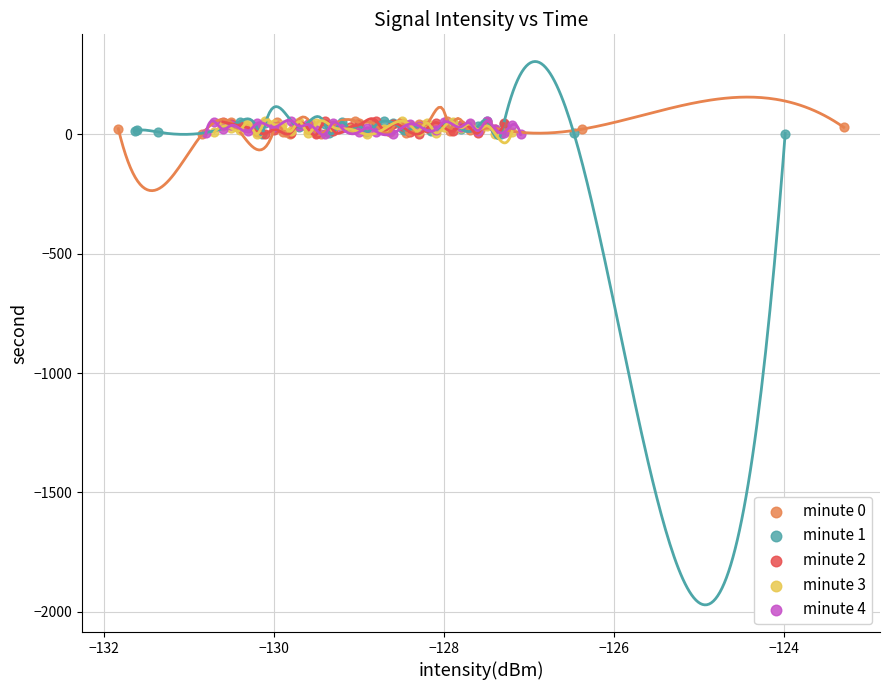

What are all the series names shown in the legend?

minute 0, minute 1, minute 2, minute 3, minute 4